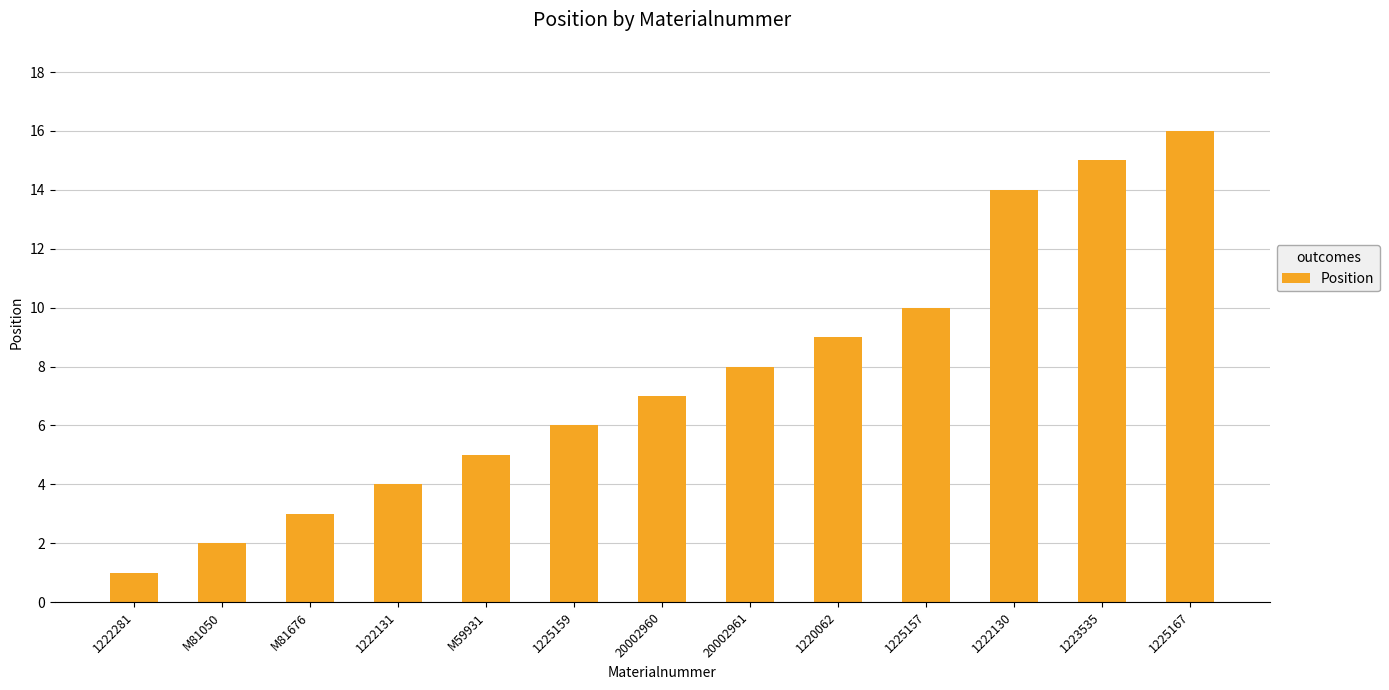

Are the bars grouped side by side (vs. stacked)?

No